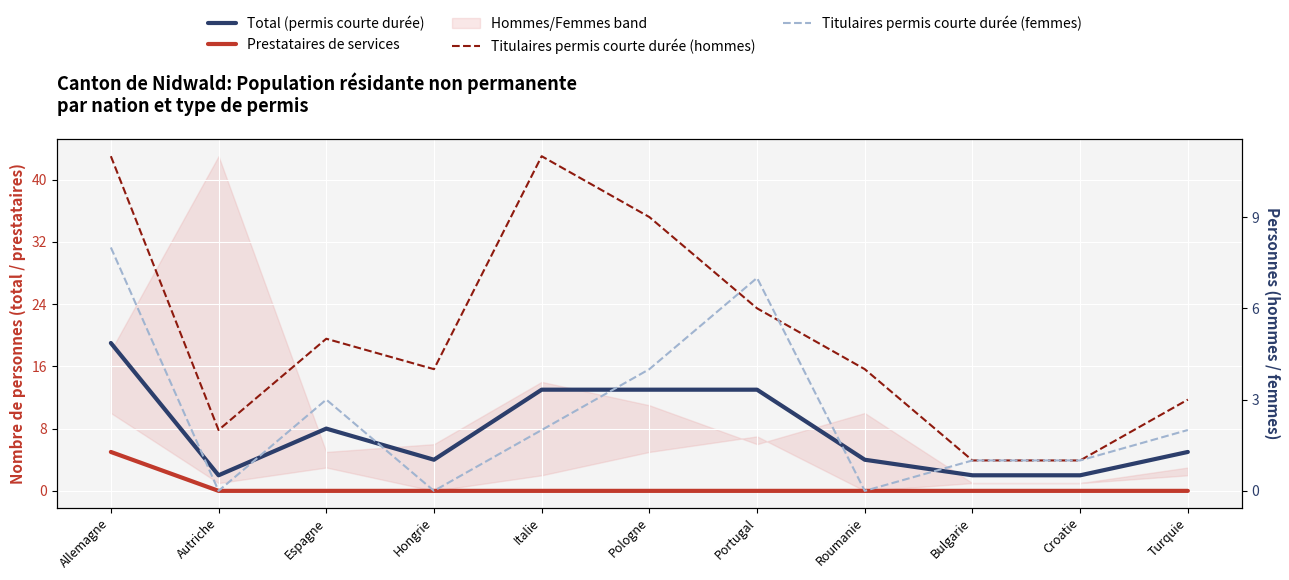

What is the label of the 3rd point from the left?

Espagne